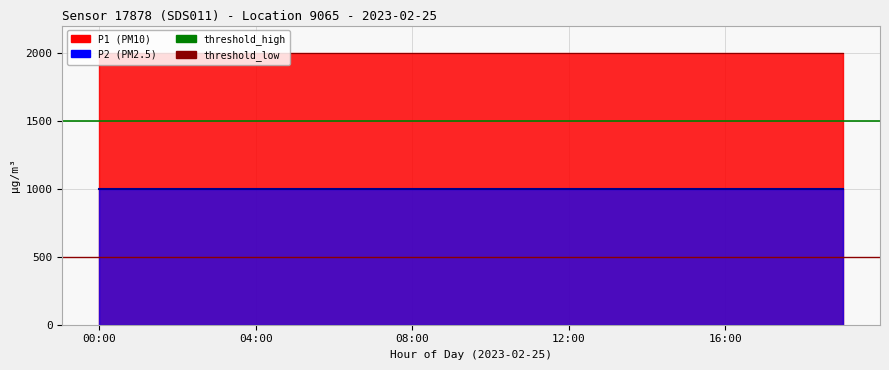

True or false: threshold_low has a value of 500 at 04:00.

True